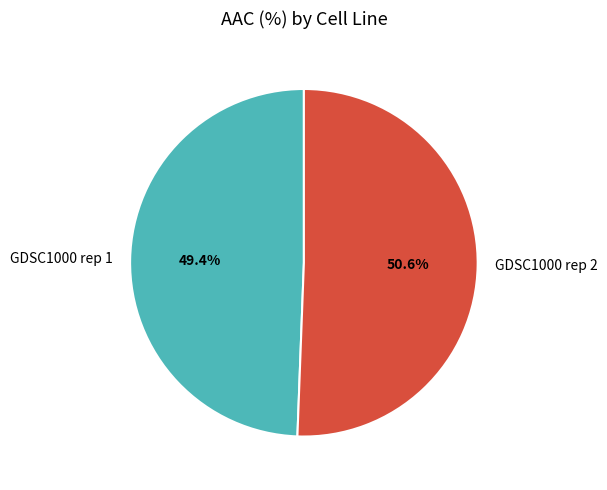

Is there any slice that represents more than half of the pie?

Yes